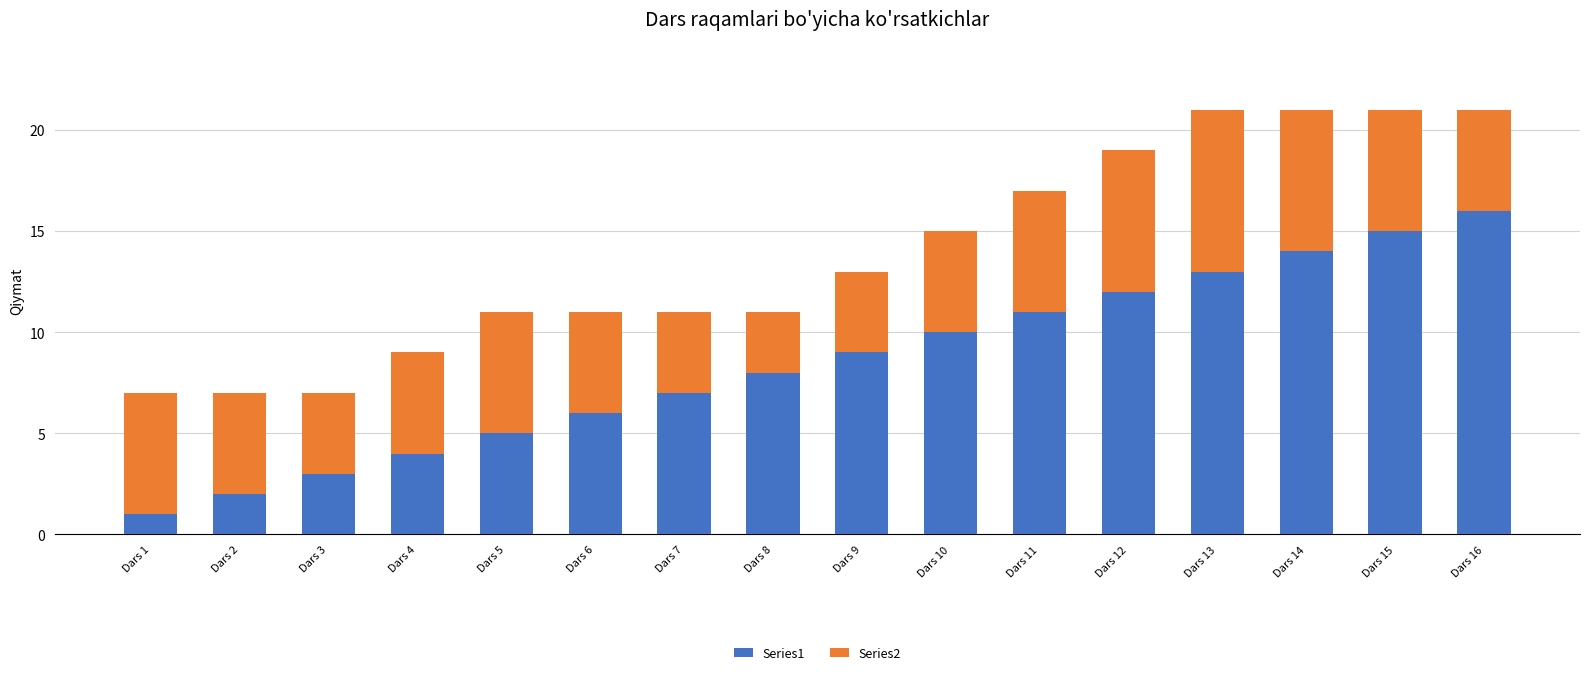

At which label does Series1 reach its peak?

Dars 16